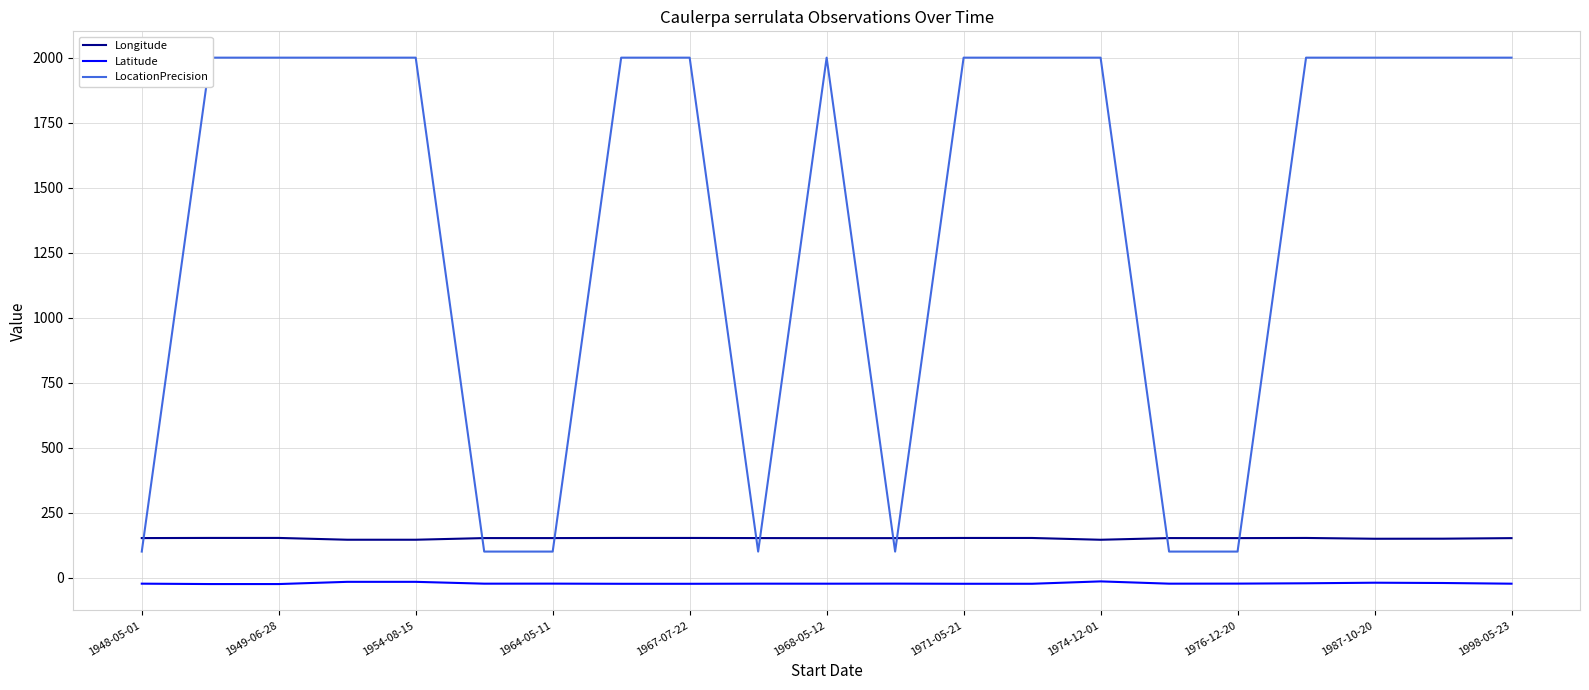

True or false: Latitude and LocationPrecision cross at least once.

False